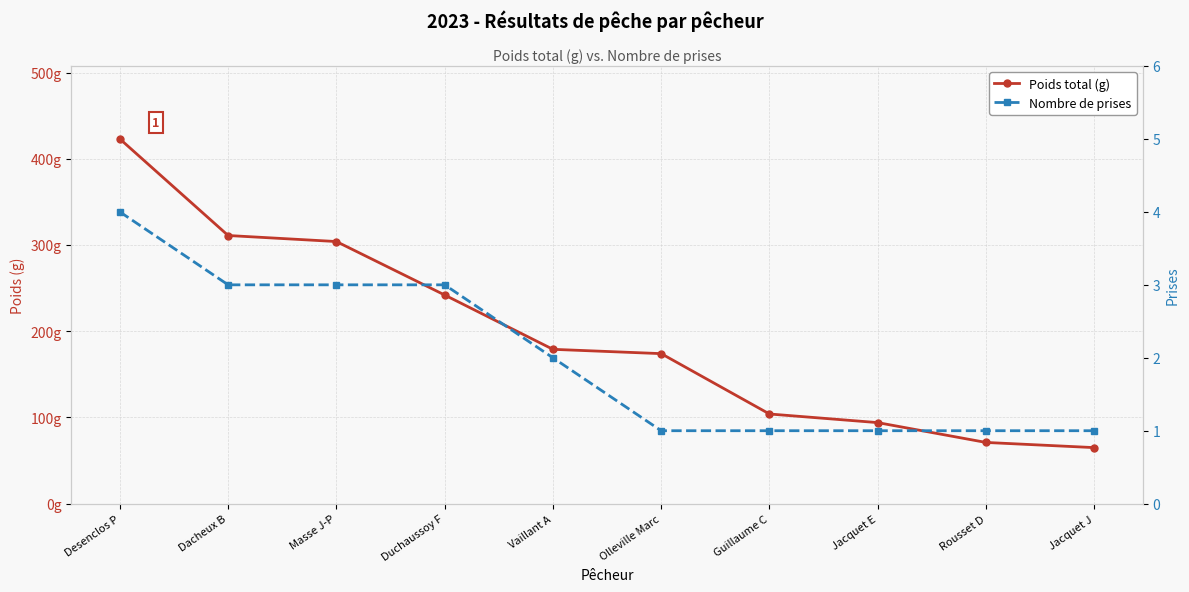

At how many categories does at least one series exceed 233?

4